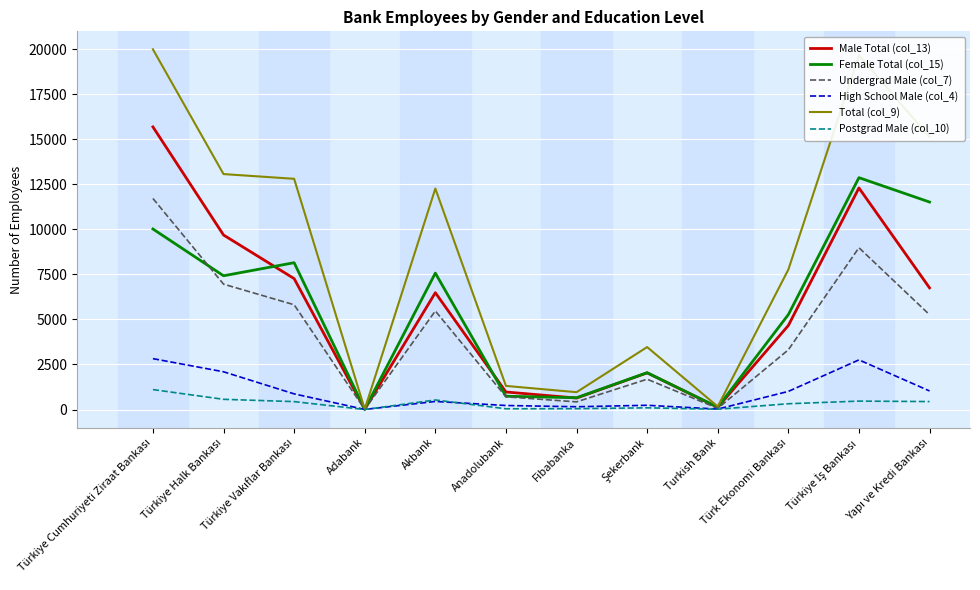

Which series has the largest range (max minus min)?

Total (col_9)